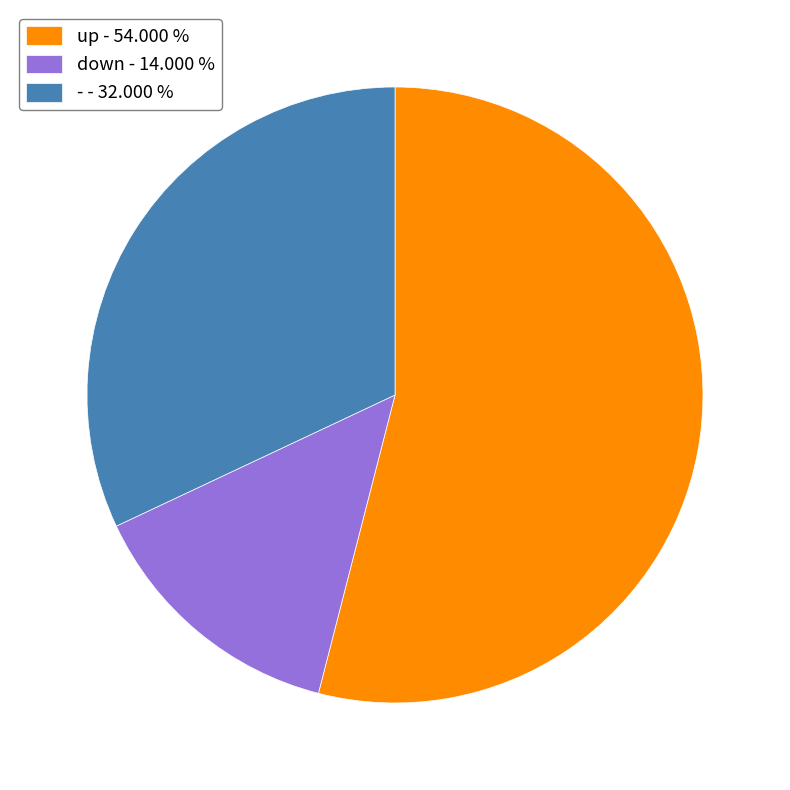

What is the ratio of the value at up to the value at -?

1.7